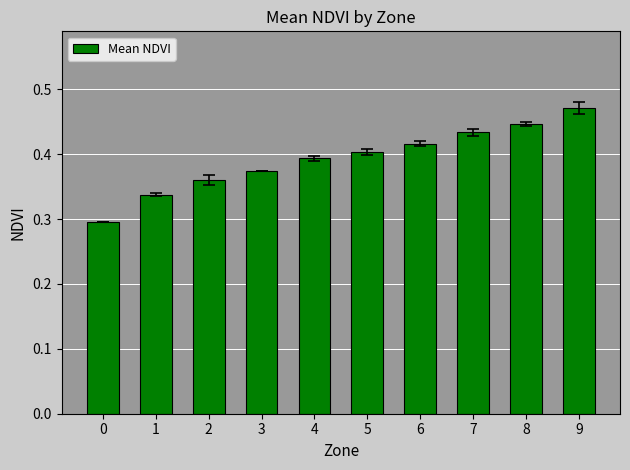

What is the change in value from 0 to 3?

+0.1